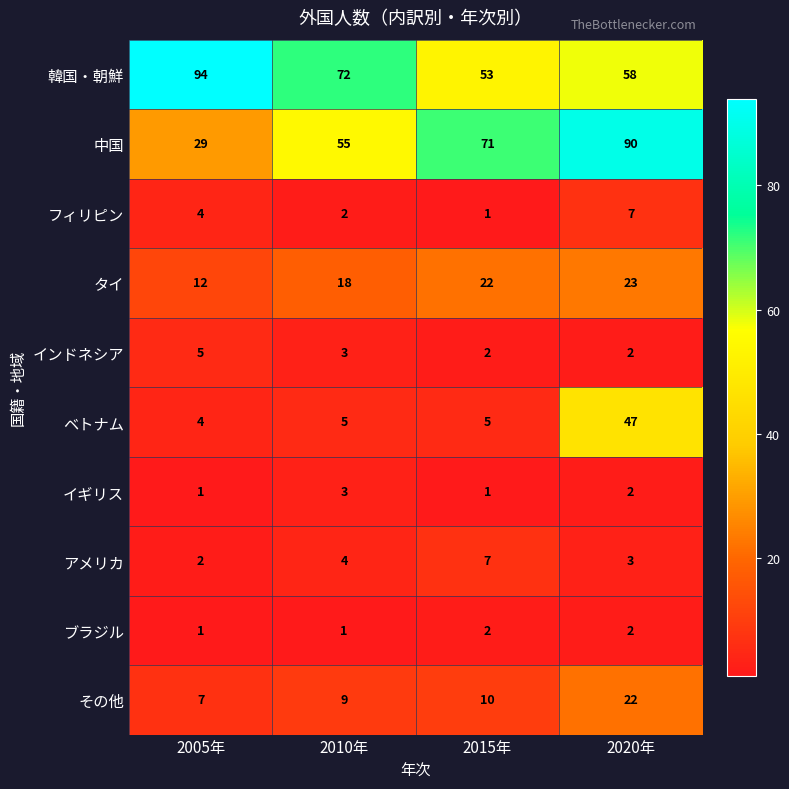

At which category is the sum across all series the highest?

2020年